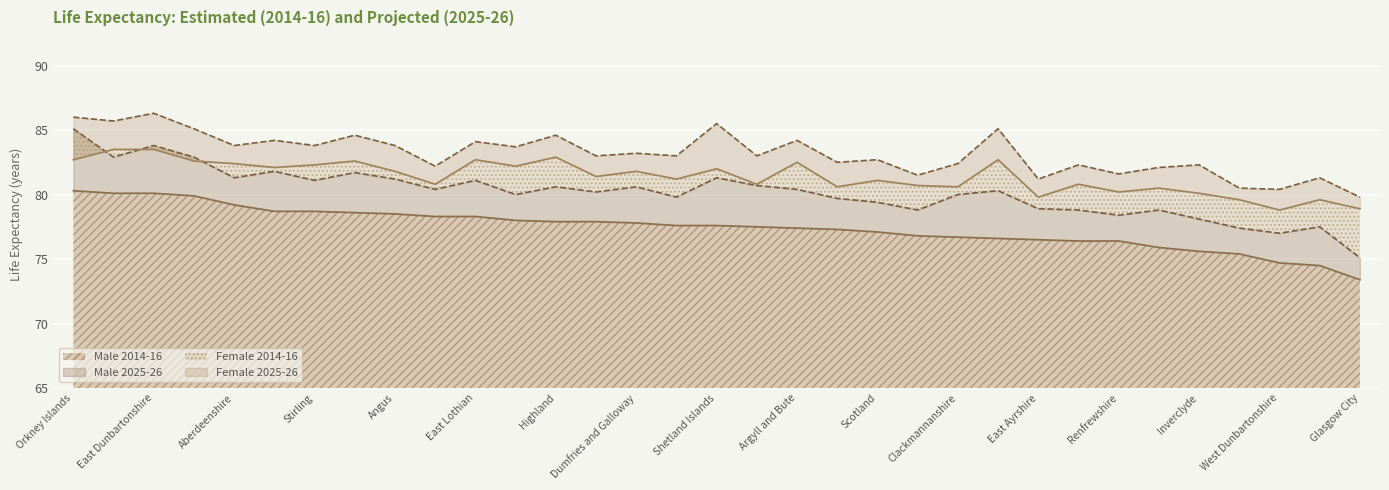

What is the average value of the Male 2025-26 series?

80.2